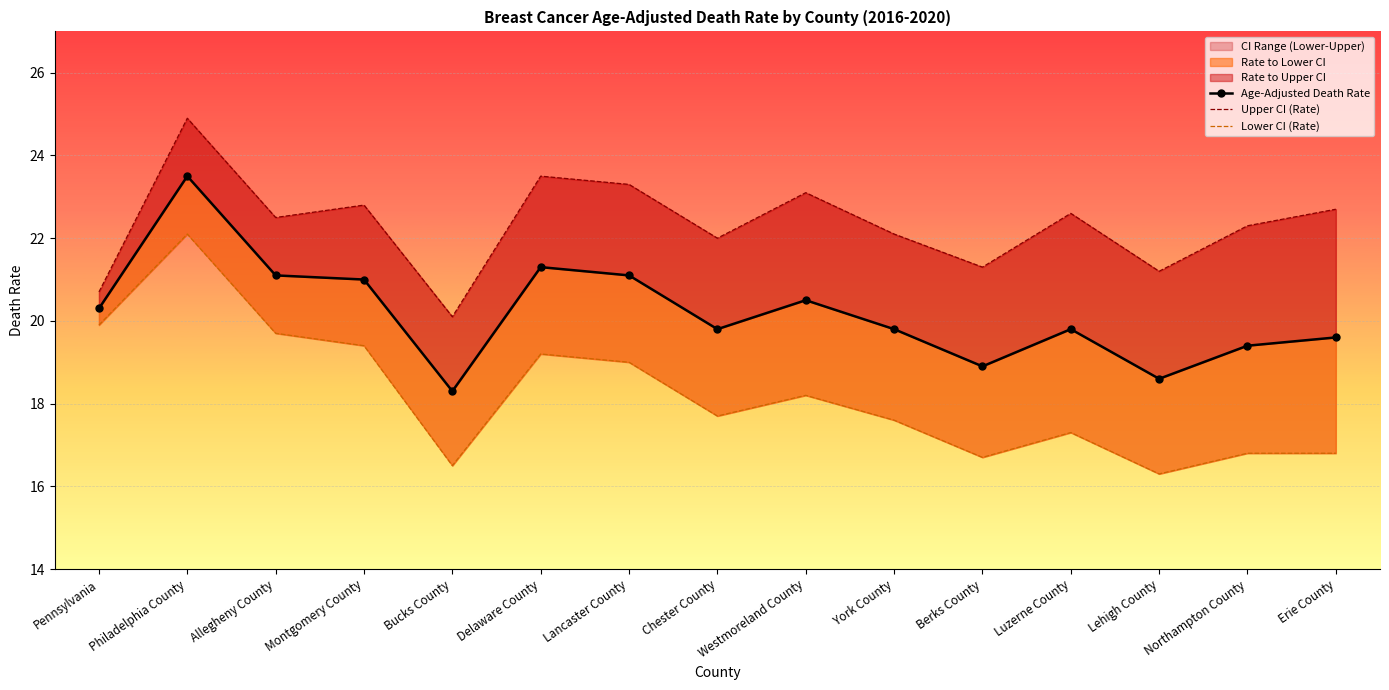

At how many categories does at least one series exceed 24?

1